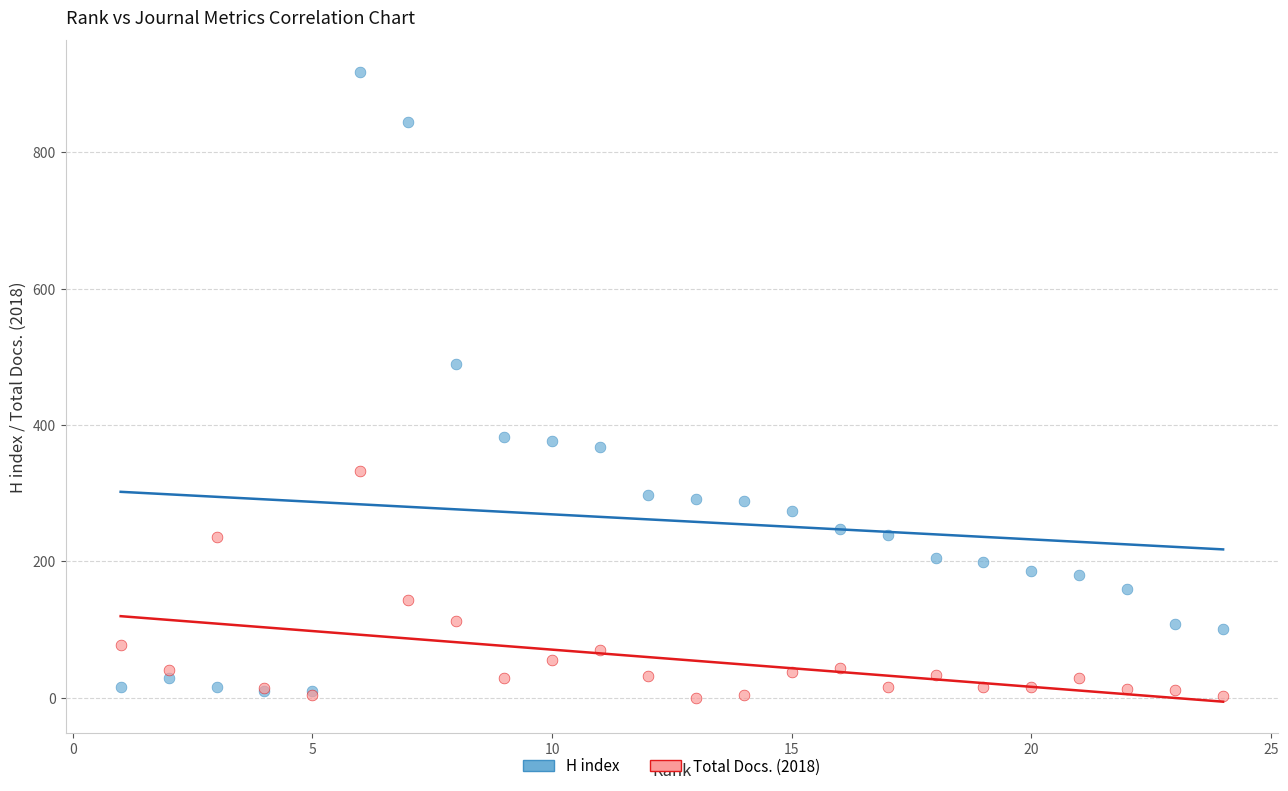

Across all series, what Y value is closest to 459?

489